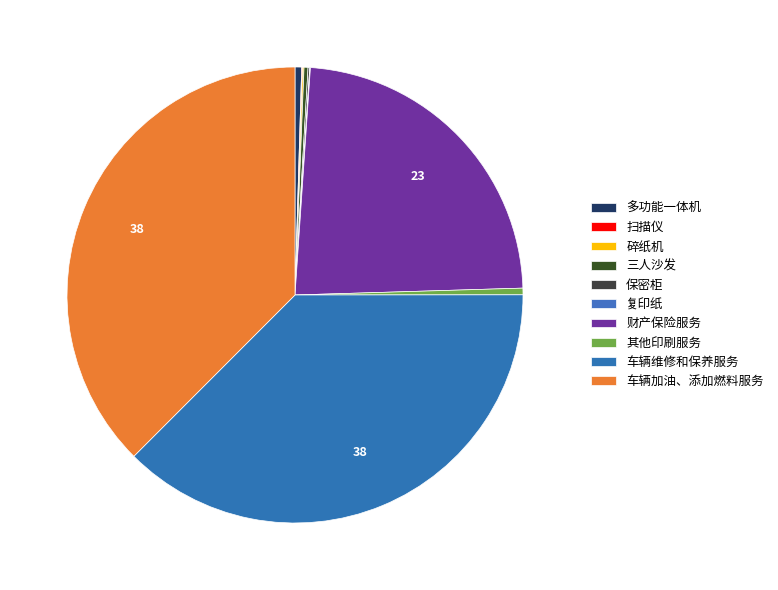

Which category has the biggest portion of the pie?

车辆维修和保养服务